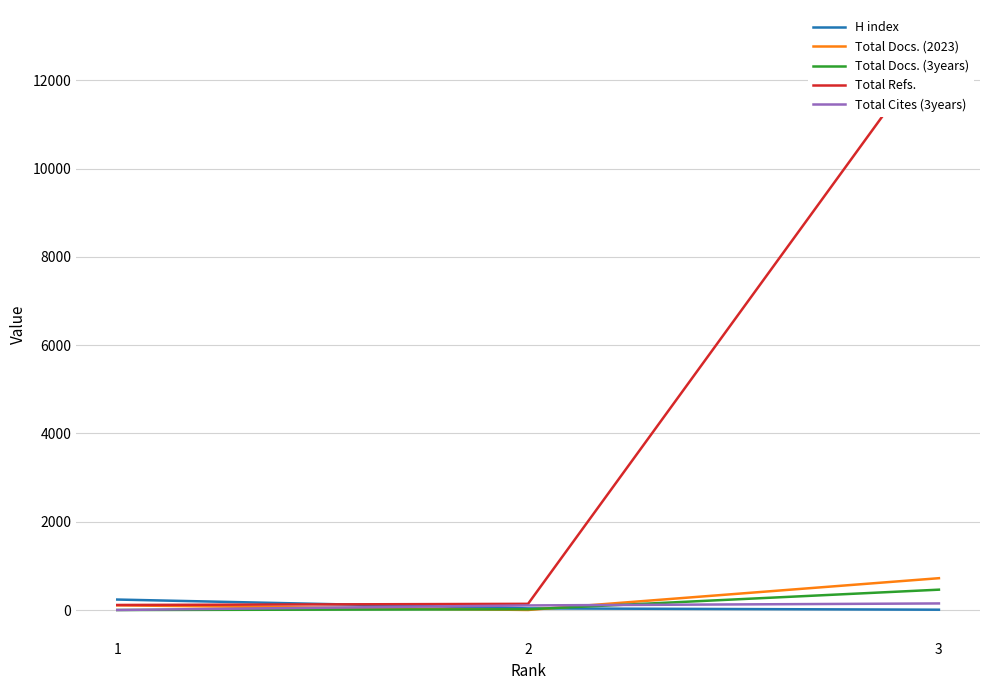

What is the value of the Total Docs. (3years) point at the 2nd from the left?

16